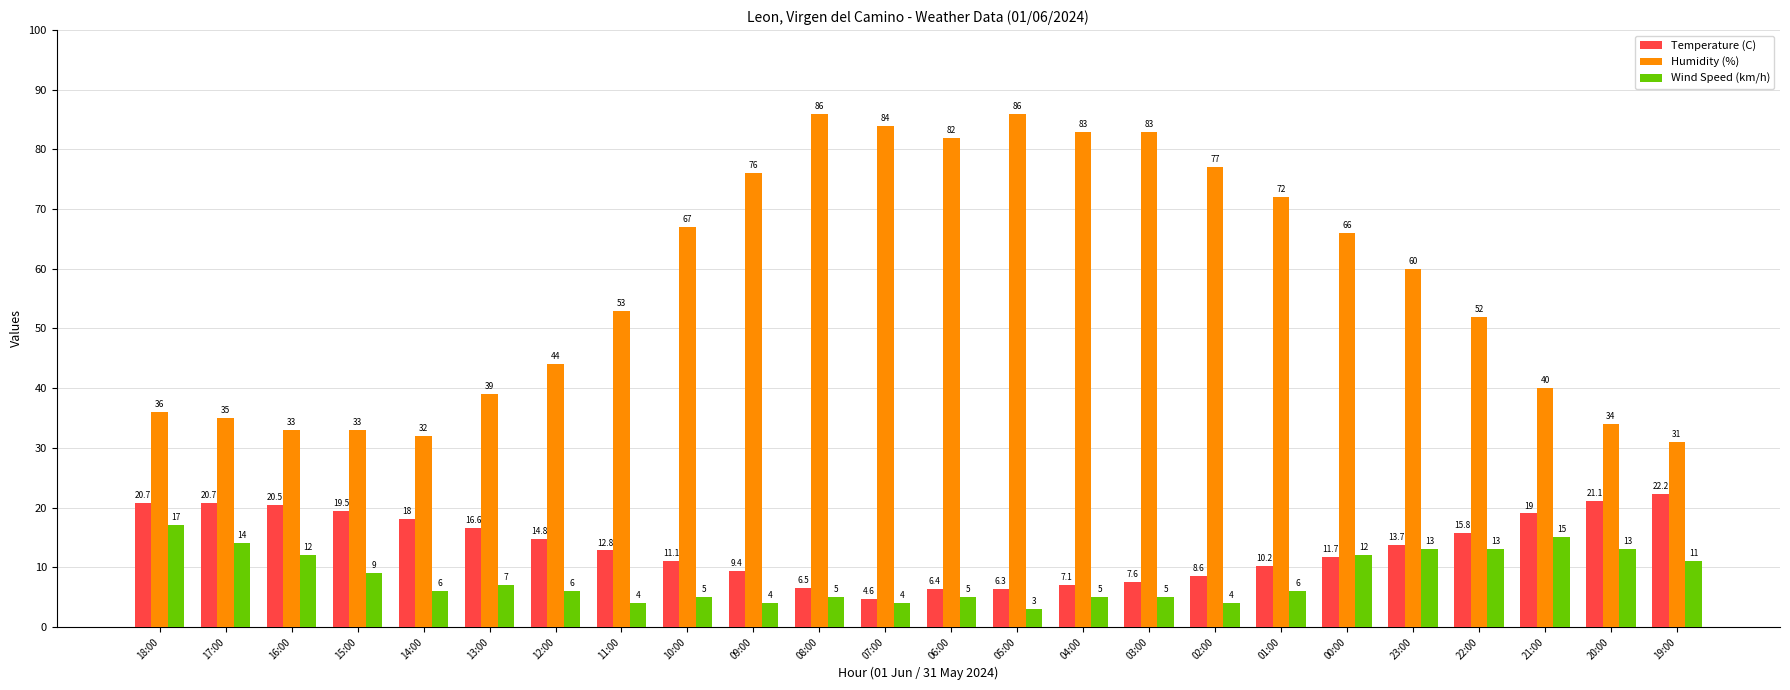

What is the highest value of the Humidity (%) series?

86.0